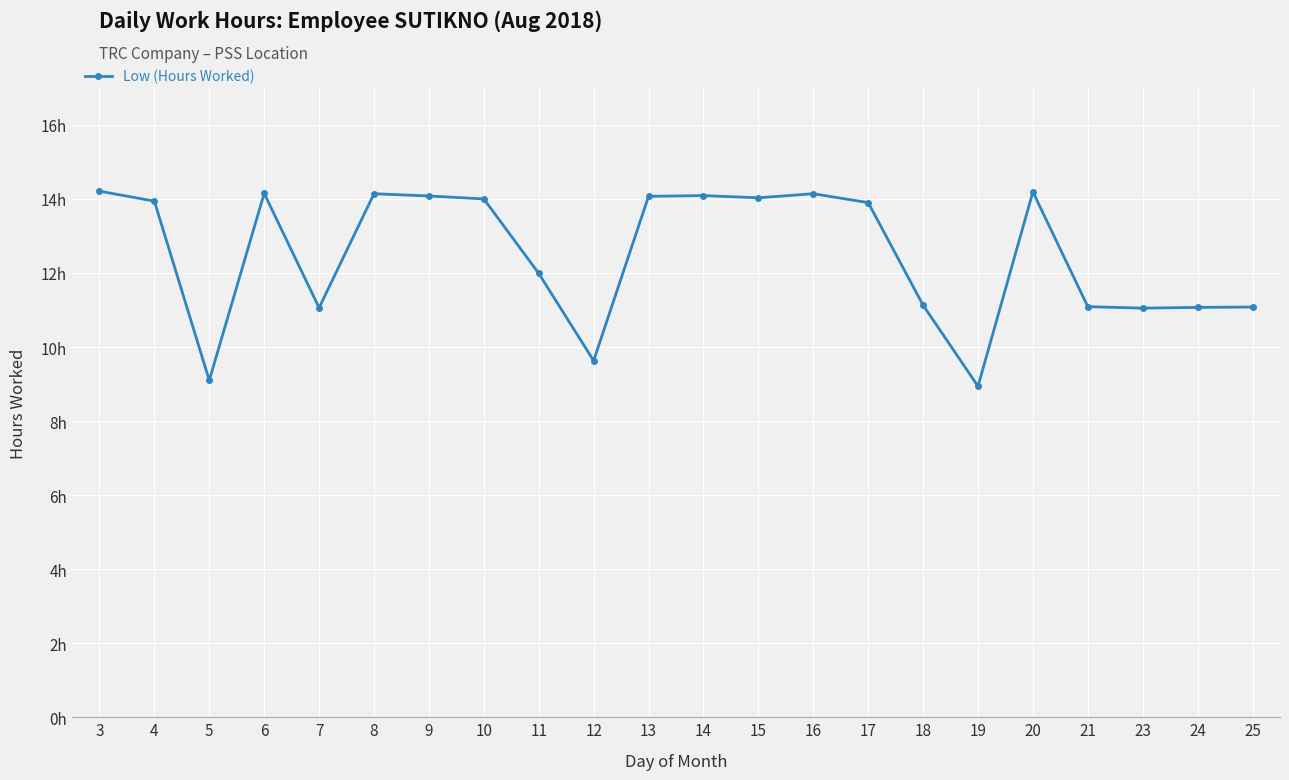

What is the ratio of the value at 9 to the value at 24?

1.3